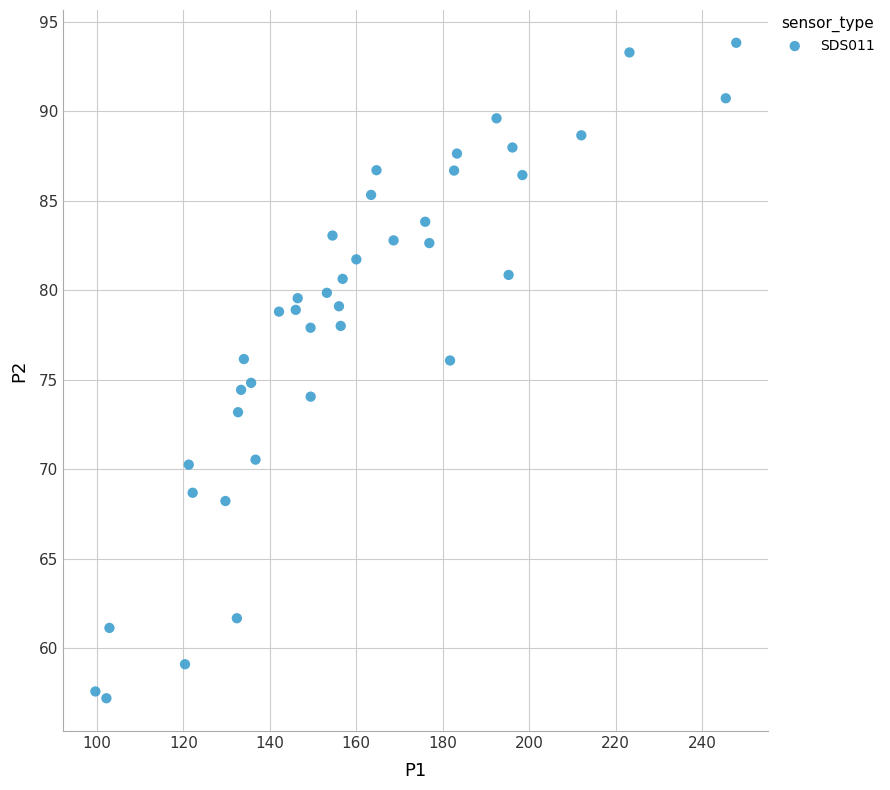

What is the range of X values (max minus min)?

148.2